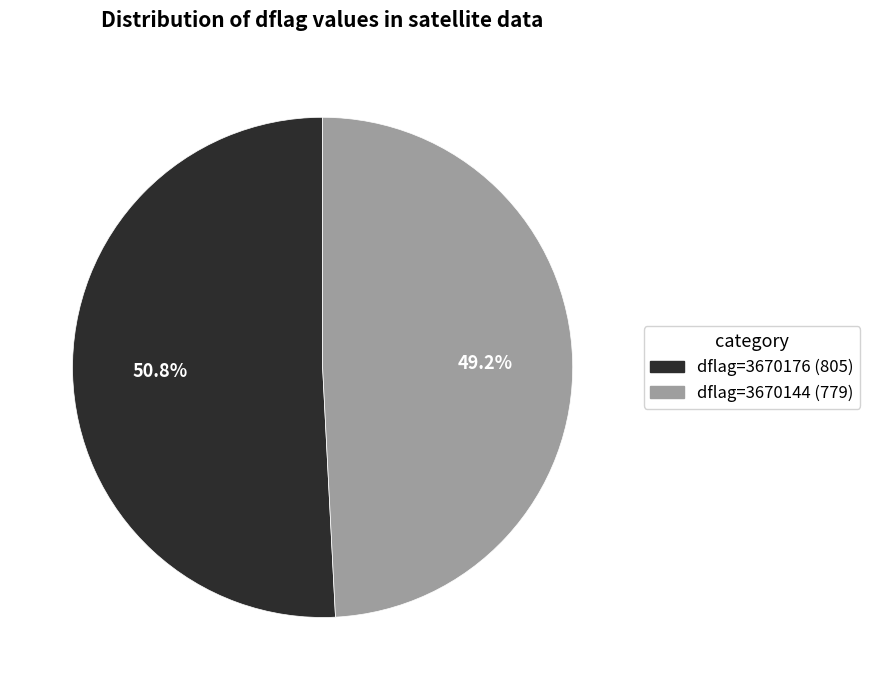

To the nearest percent, what is the average slice percentage?

50%